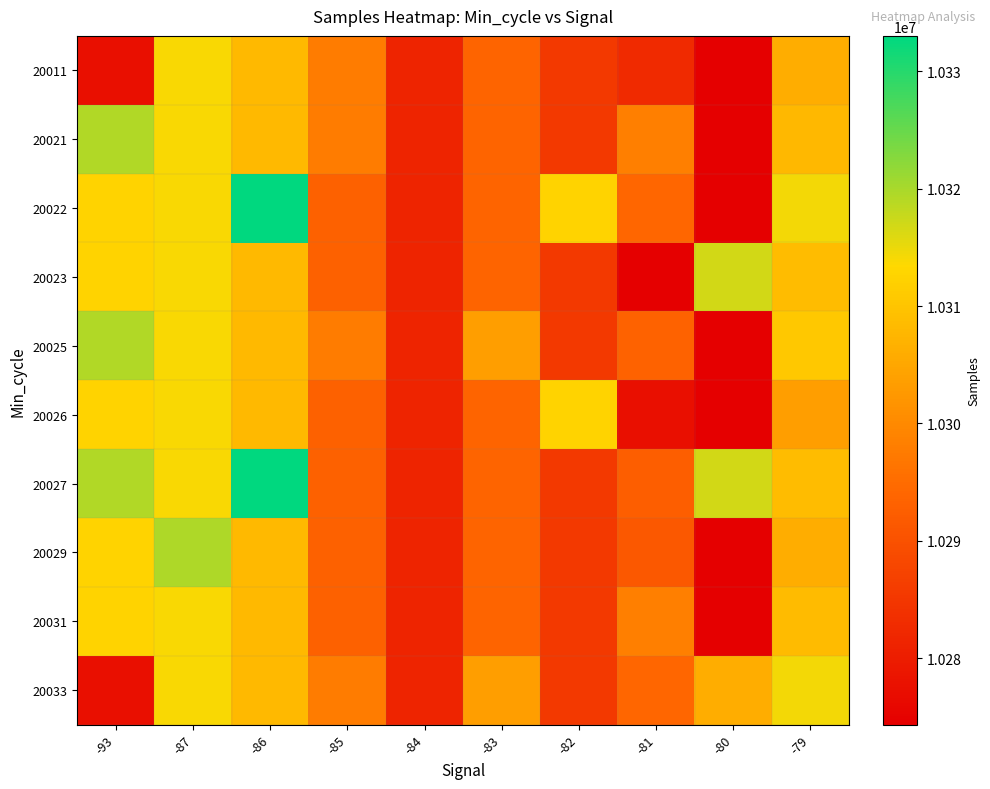

Reading left to right, list all the values displayed in this chart.

20011: -93=10277509	-87=10313812	-86=10308090	-85=10297948	-84=10281418	-83=10293655	-82=10285499	-81=10282523	-80=10274366	-79=10306197
20021: -93=10319421	-87=10313812	-86=10308090	-85=10297948	-84=10281418	-83=10293655	-82=10285499	-81=10298265	-80=10274366	-79=10307999
20022: -93=10312483	-87=10313812	-86=10332999	-85=10293105	-84=10281418	-83=10293655	-82=10312516	-81=10293946	-80=10274366	-79=10314307
20023: -93=10312483	-87=10313812	-86=10308090	-85=10293105	-84=10281418	-83=10293655	-82=10285499	-81=10274500	-80=10316791	-79=10308710
20025: -93=10319421	-87=10313812	-86=10308090	-85=10297948	-84=10281418	-83=10303584	-82=10285499	-81=10293264	-80=10274366	-79=10310626
20026: -93=10312483	-87=10313812	-86=10308090	-85=10293105	-84=10281418	-83=10293655	-82=10312516	-81=10277509	-80=10274366	-79=10303584
20027: -93=10319421	-87=10313812	-86=10332999	-85=10293105	-84=10281418	-83=10293655	-82=10285499	-81=10292675	-80=10316791	-79=10308710
20029: -93=10312483	-87=10319585	-86=10308090	-85=10293105	-84=10281418	-83=10293655	-82=10285499	-81=10291352	-80=10274366	-79=10306197
20031: -93=10312483	-87=10313812	-86=10308090	-85=10293105	-84=10281418	-83=10293655	-82=10285499	-81=10298265	-80=10274366	-79=10308392
20033: -93=10277509	-87=10313812	-86=10308090	-85=10297948	-84=10281418	-83=10303584	-82=10285499	-81=10293946	-80=10306197	-79=10314332